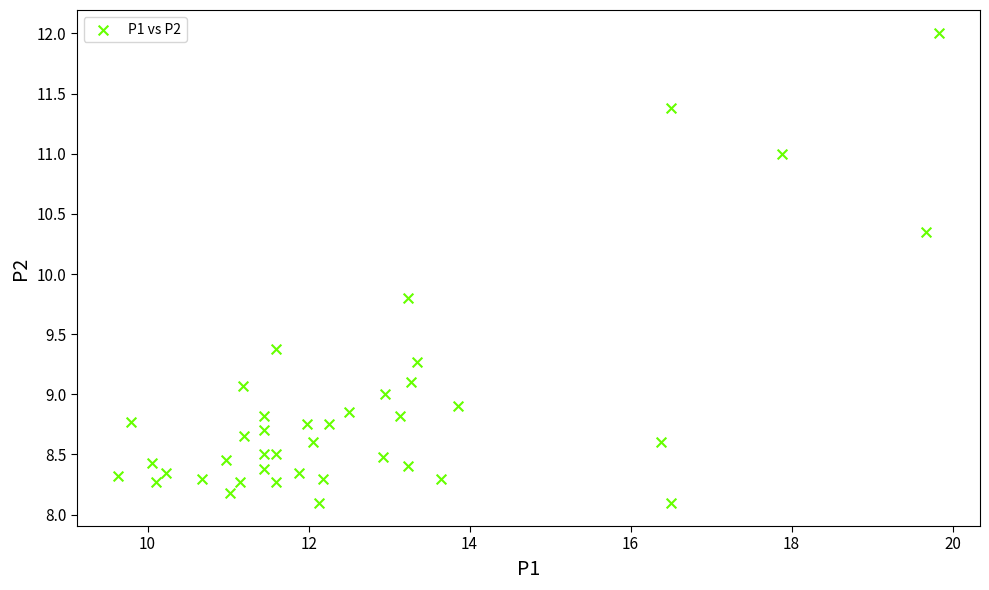

What Y value in the scatter plot is closest to 10?

9.8